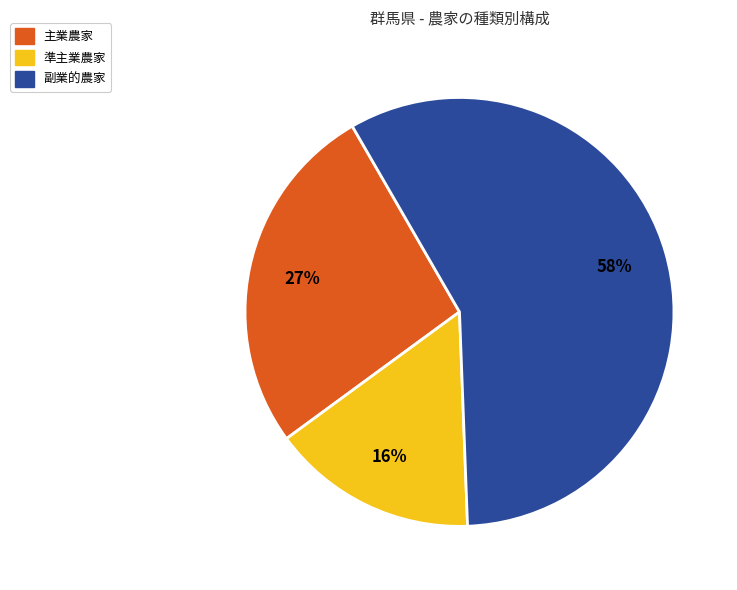

To the nearest percent, what portion does 準主業農家 represent?

16%